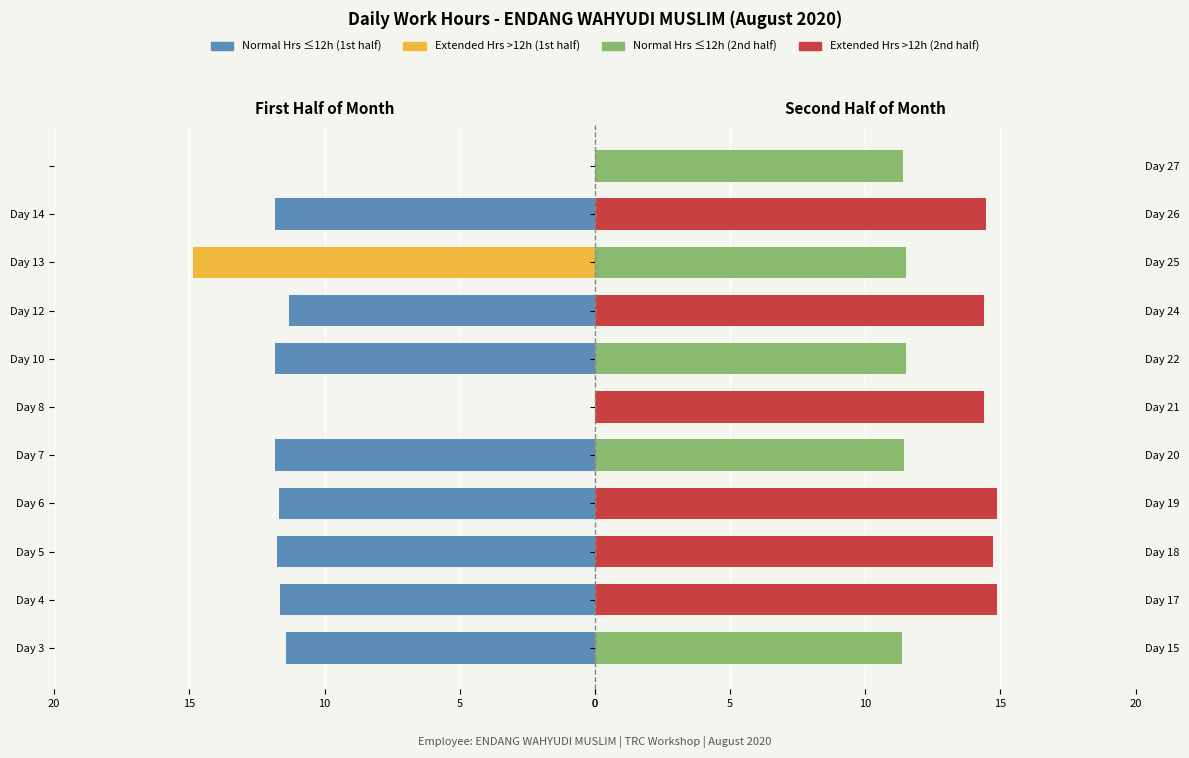

Count the number of categories in the chart.

11